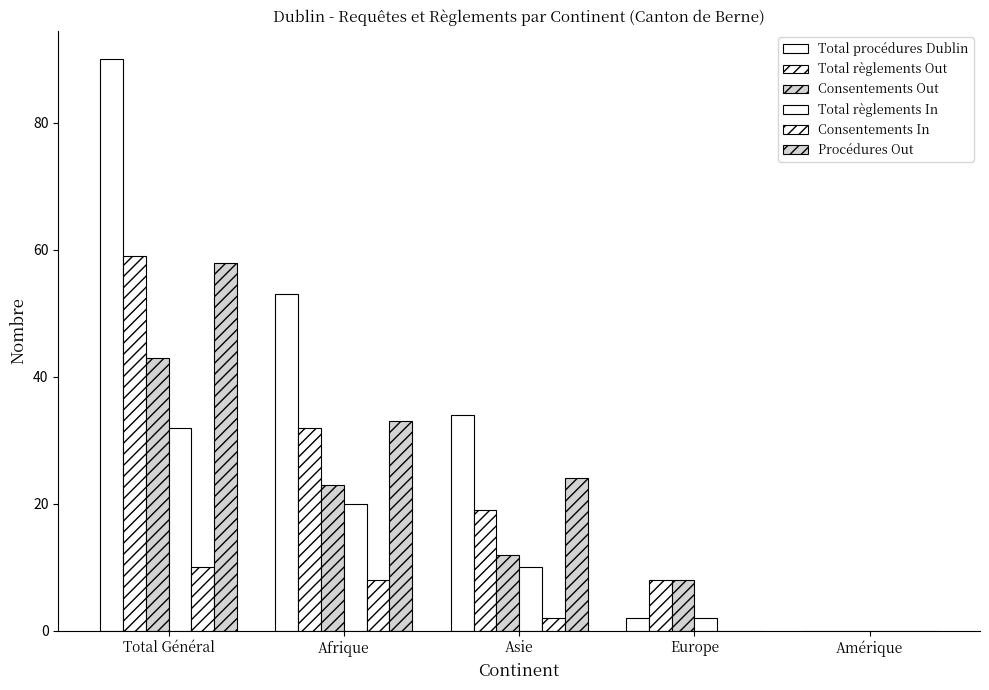

At which category is the sum across all series the highest?

Total Général